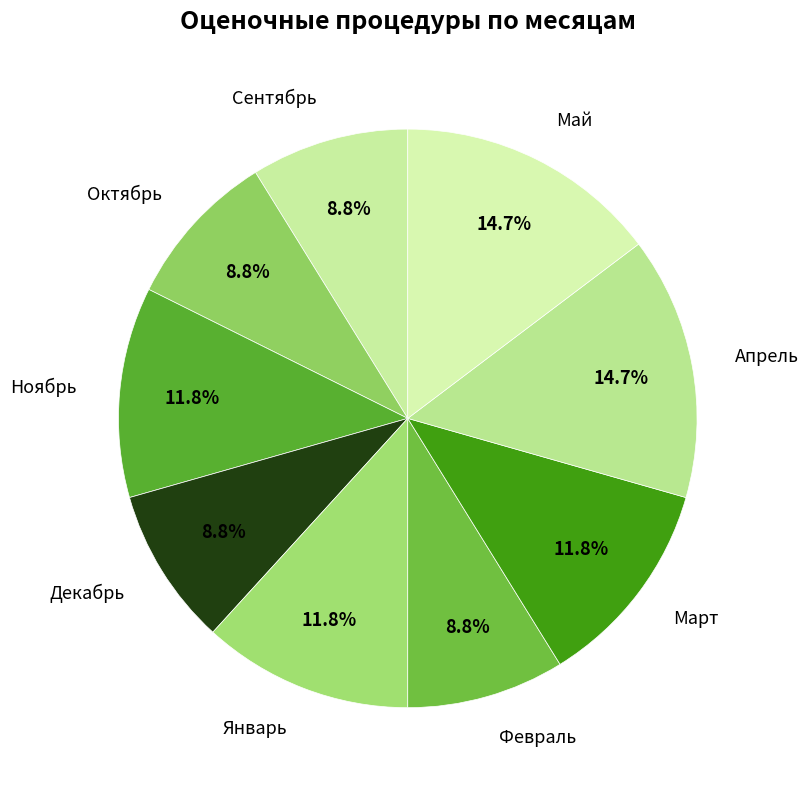

What is the ratio of the value at Март to the value at Ноябрь?

1.0